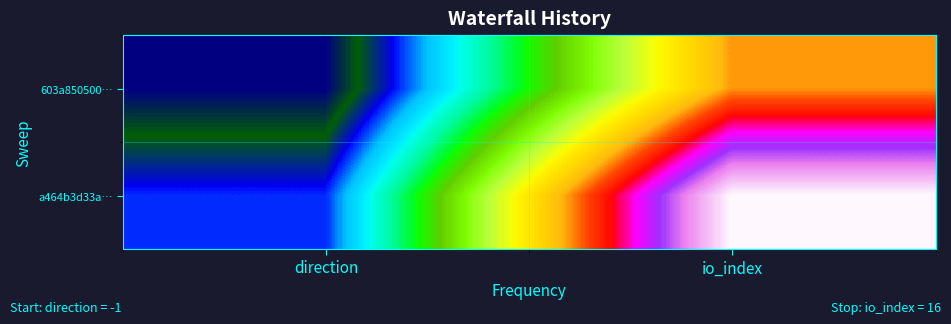

Between direction and io_index, which series saw the biggest shift?

a464b3d33a…